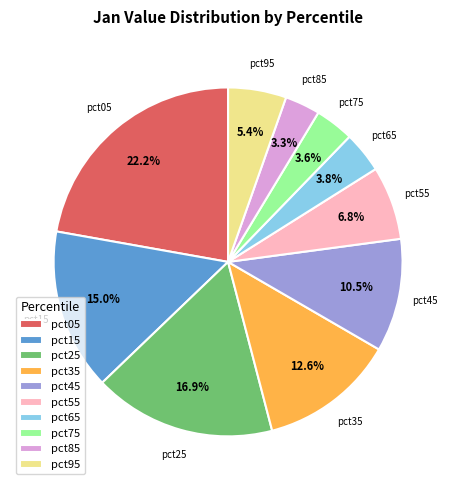

Is there any slice that represents more than half of the pie?

No